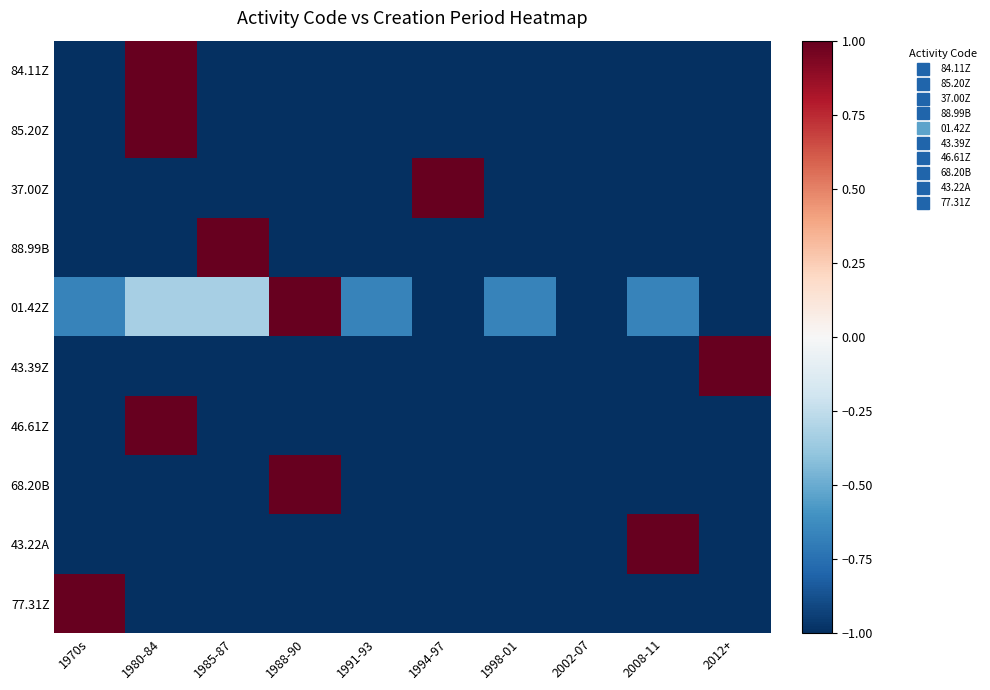

Reading left to right, what are all the values shown in this chart?

84.11Z: 1970s=-1.0	1980-84=1.0	1985-87=-1.0	1988-90=-1.0	1991-93=-1.0	1994-97=-1.0	1998-01=-1.0	2002-07=-1.0	2008-11=-1.0	2012+=-1.0
85.20Z: 1970s=-1.0	1980-84=1.0	1985-87=-1.0	1988-90=-1.0	1991-93=-1.0	1994-97=-1.0	1998-01=-1.0	2002-07=-1.0	2008-11=-1.0	2012+=-1.0
37.00Z: 1970s=-1.0	1980-84=-1.0	1985-87=-1.0	1988-90=-1.0	1991-93=-1.0	1994-97=1.0	1998-01=-1.0	2002-07=-1.0	2008-11=-1.0	2012+=-1.0
88.99B: 1970s=-1.0	1980-84=-1.0	1985-87=1.0	1988-90=-1.0	1991-93=-1.0	1994-97=-1.0	1998-01=-1.0	2002-07=-1.0	2008-11=-1.0	2012+=-1.0
01.42Z: 1970s=-0.7	1980-84=-0.3	1985-87=-0.3	1988-90=1.0	1991-93=-0.7	1994-97=-1.0	1998-01=-0.7	2002-07=-1.0	2008-11=-0.7	2012+=-1.0
43.39Z: 1970s=-1.0	1980-84=-1.0	1985-87=-1.0	1988-90=-1.0	1991-93=-1.0	1994-97=-1.0	1998-01=-1.0	2002-07=-1.0	2008-11=-1.0	2012+=1.0
46.61Z: 1970s=-1.0	1980-84=1.0	1985-87=-1.0	1988-90=-1.0	1991-93=-1.0	1994-97=-1.0	1998-01=-1.0	2002-07=-1.0	2008-11=-1.0	2012+=-1.0
68.20B: 1970s=-1.0	1980-84=-1.0	1985-87=-1.0	1988-90=1.0	1991-93=-1.0	1994-97=-1.0	1998-01=-1.0	2002-07=-1.0	2008-11=-1.0	2012+=-1.0
43.22A: 1970s=-1.0	1980-84=-1.0	1985-87=-1.0	1988-90=-1.0	1991-93=-1.0	1994-97=-1.0	1998-01=-1.0	2002-07=-1.0	2008-11=1.0	2012+=-1.0
77.31Z: 1970s=1.0	1980-84=-1.0	1985-87=-1.0	1988-90=-1.0	1991-93=-1.0	1994-97=-1.0	1998-01=-1.0	2002-07=-1.0	2008-11=-1.0	2012+=-1.0